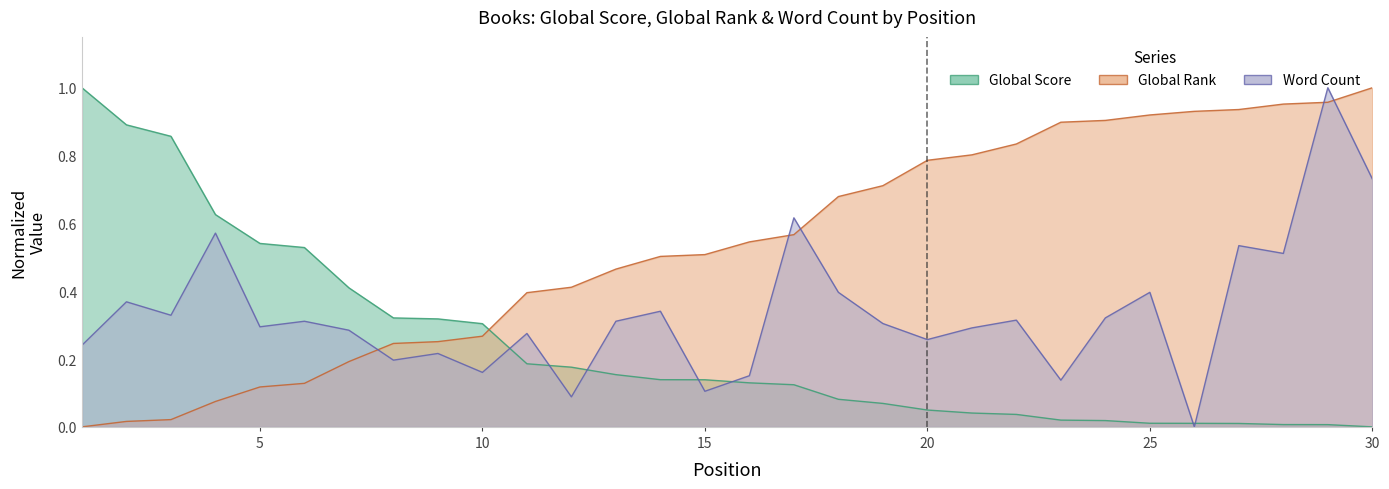

What is the value of the Global Rank point at the 24th from the left?

0.9